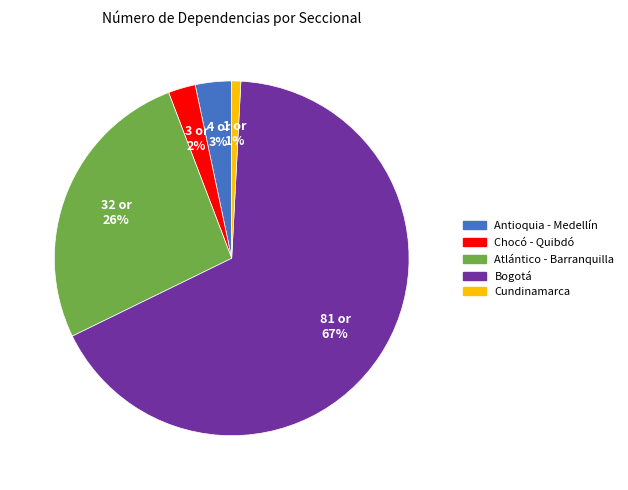

To the nearest percent, what is the average slice percentage?

20%